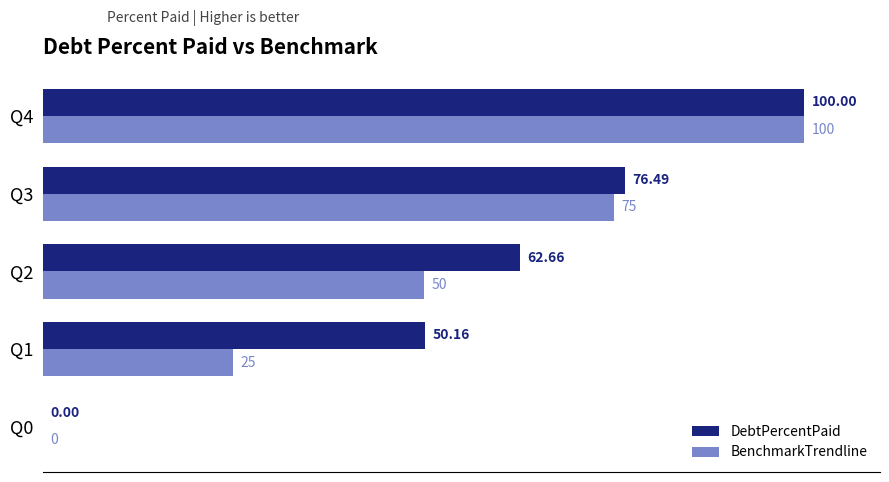

What is the greatest value displayed?

100.0